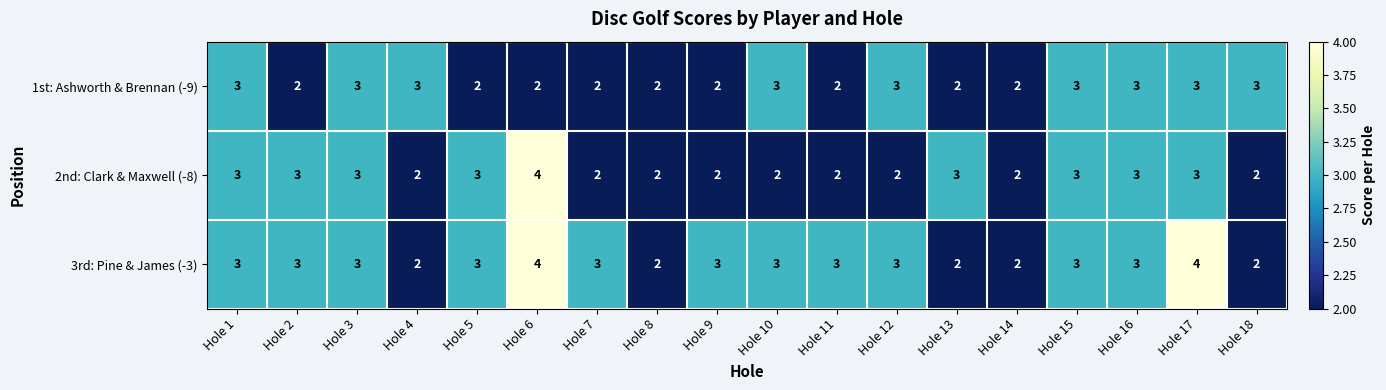

What is the sum of all 3rd: Pine & James (-3) values?

51